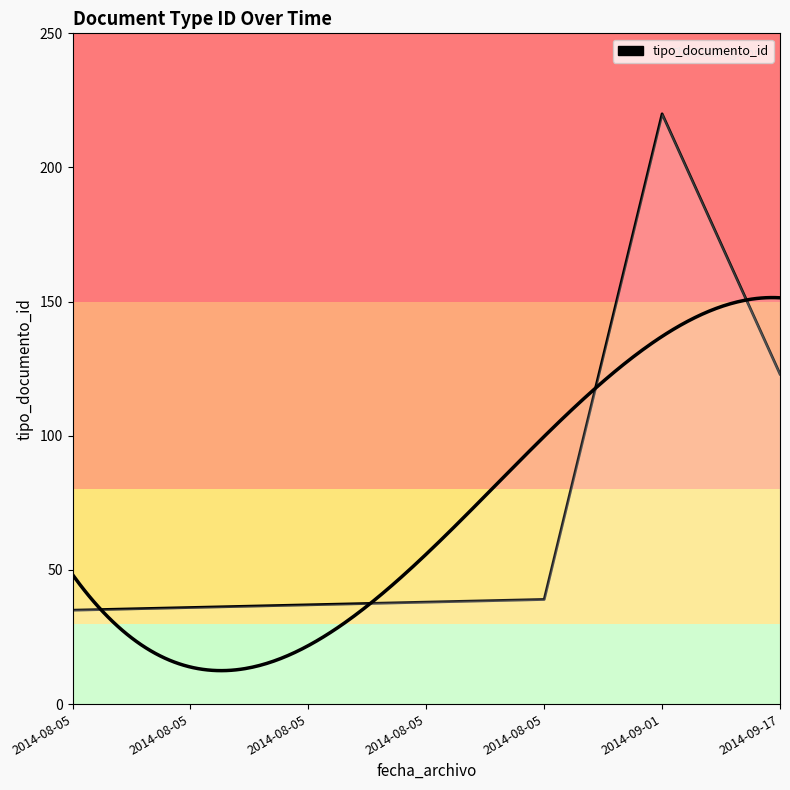

The value at 2014-08-05 is 14. True or false?

False